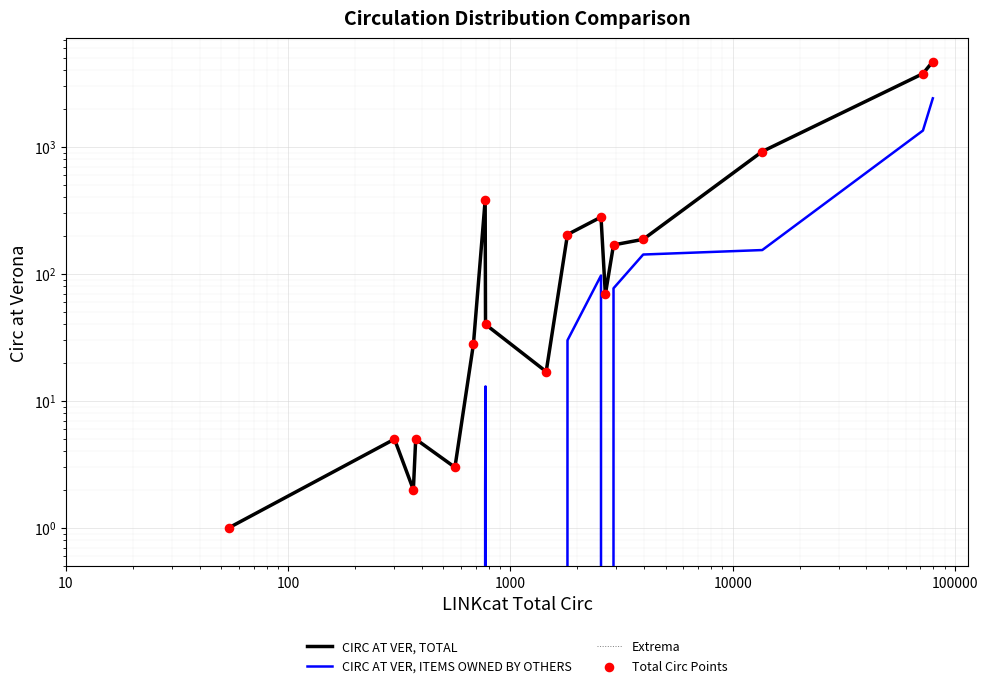

Which series has the largest Y range (max minus min)?

CIRC AT VER, TOTAL